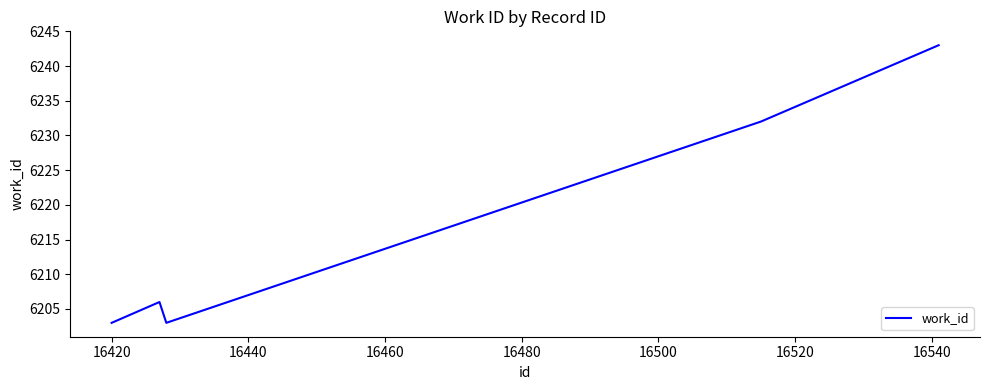

What is the smallest value displayed?

6203